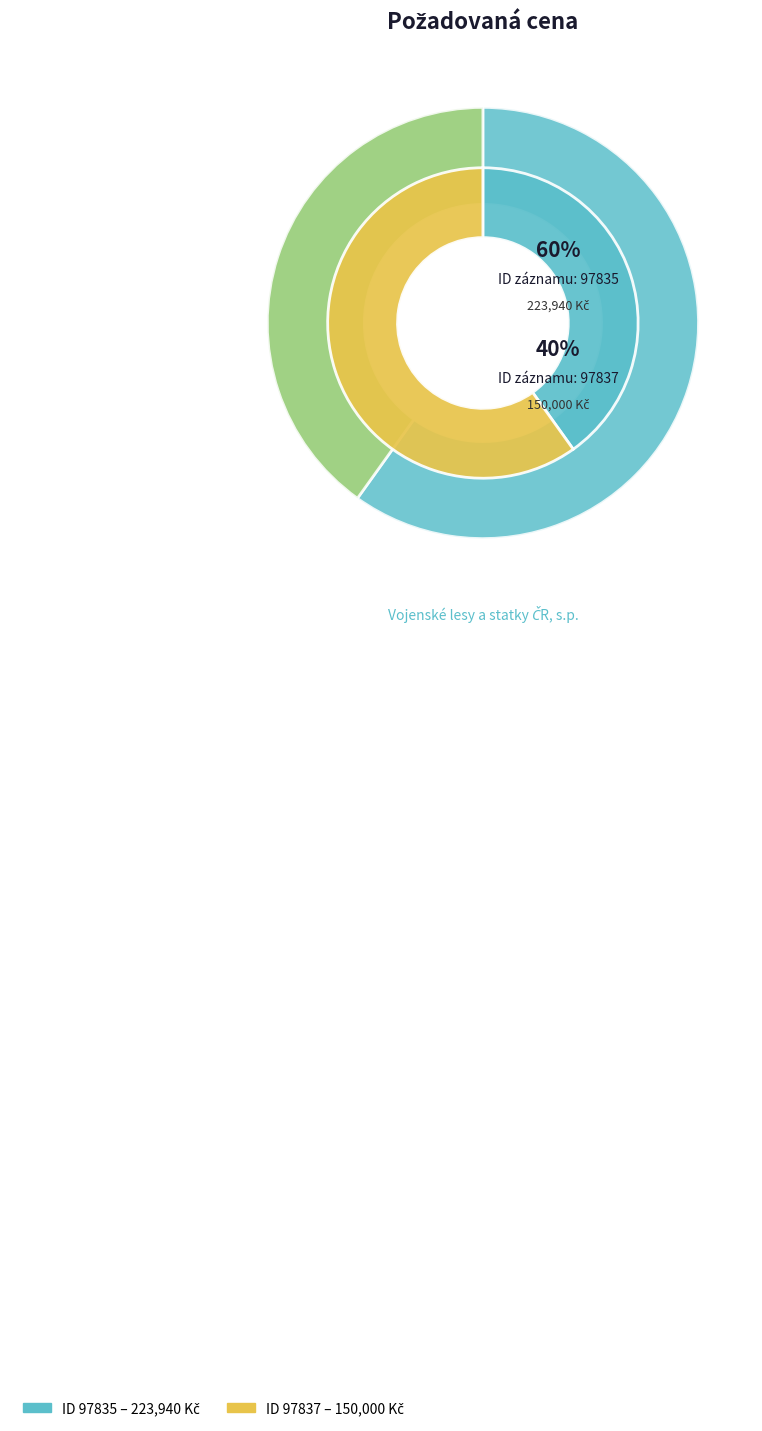

Which slice represents more than half of the pie?

97835